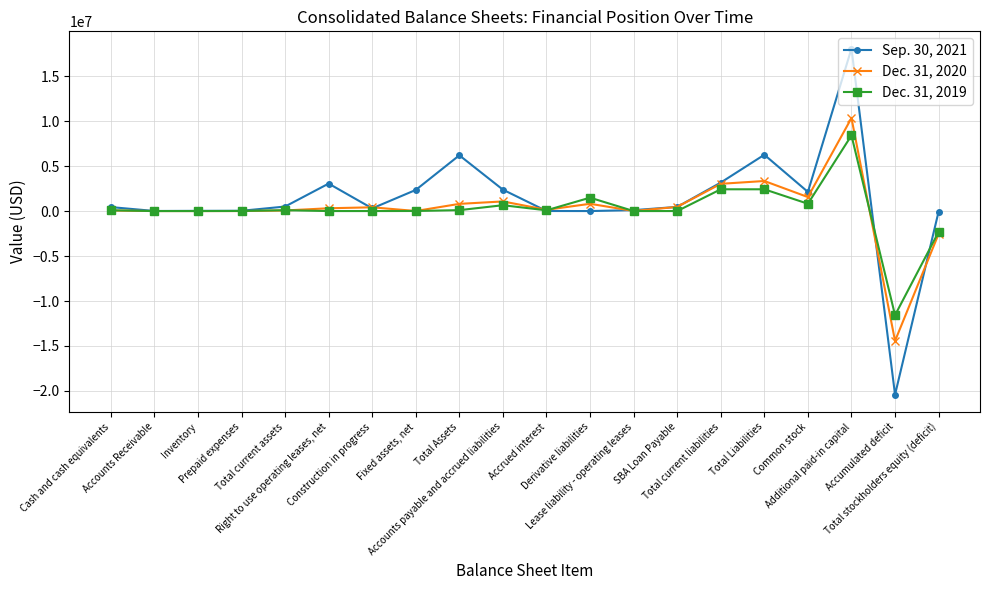

True or false: Sep. 30, 2021 has a value of 800032 at Common stock.

False